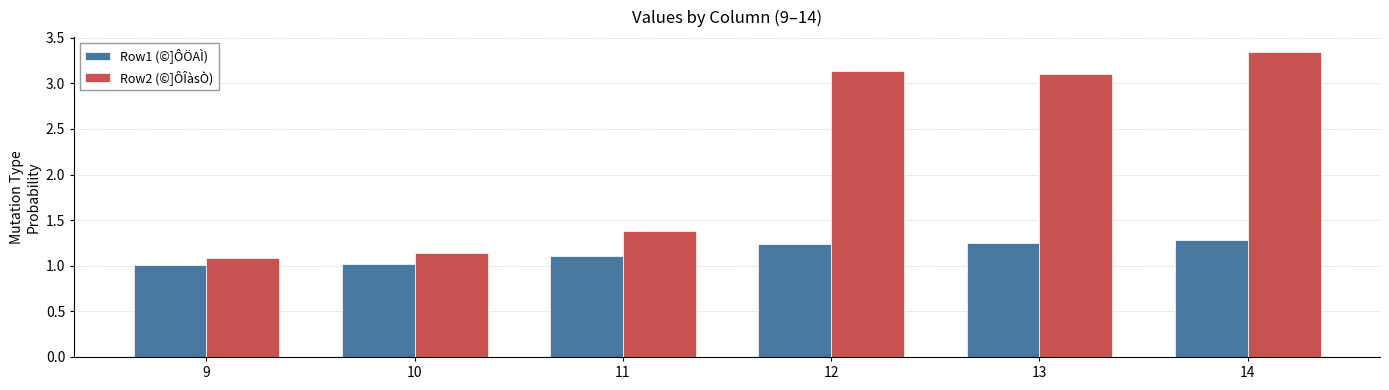

What are all the series names shown in the legend?

Row1 (©]ÔÖAÌ), Row2 (©]ÔÎàsÒ)